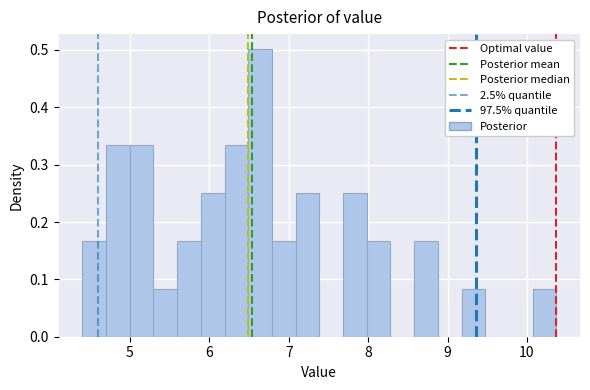

Around what value on the x-axis is the tallest bar? Give the approximate position of its centre, as read against the axis.

6.6